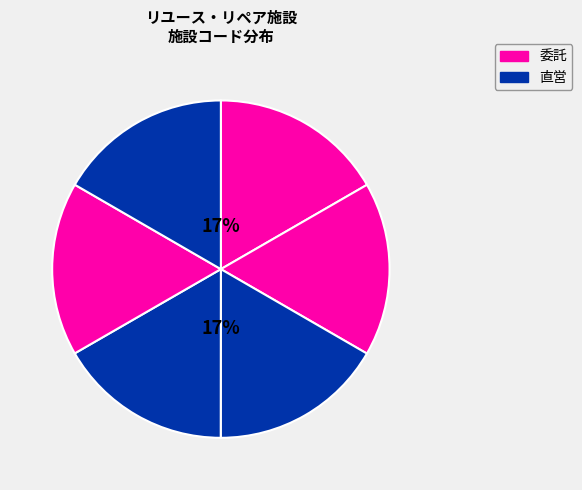

How many segments does this pie chart have?

6